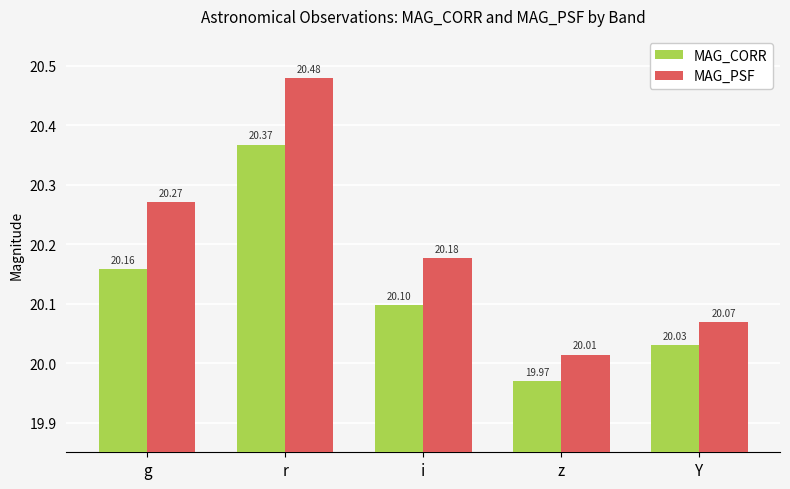

The MAG_CORR series shows 35.9 at g. True or false?

False